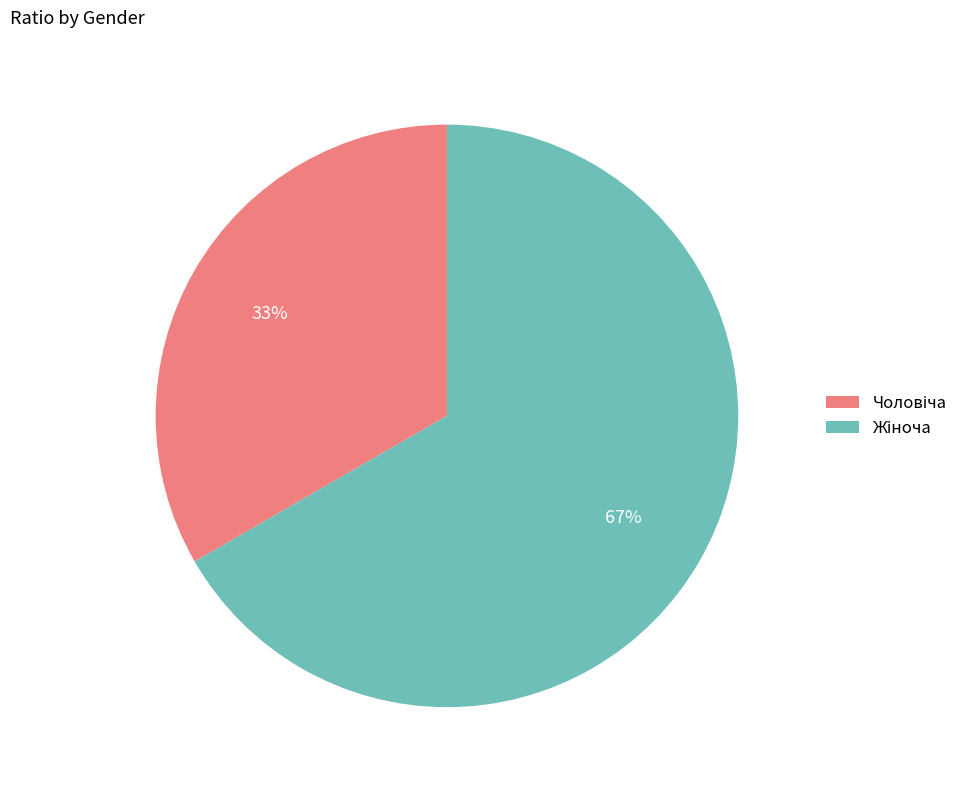

To the nearest percent, what is the average slice percentage?

50%